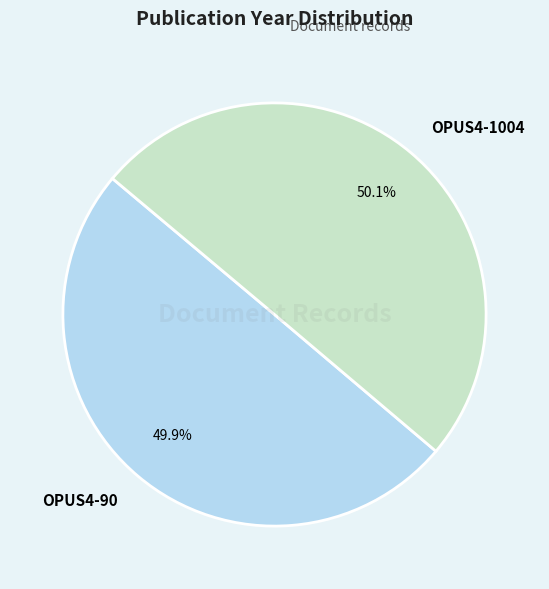

To the nearest percent, what is the average slice percentage?

50%